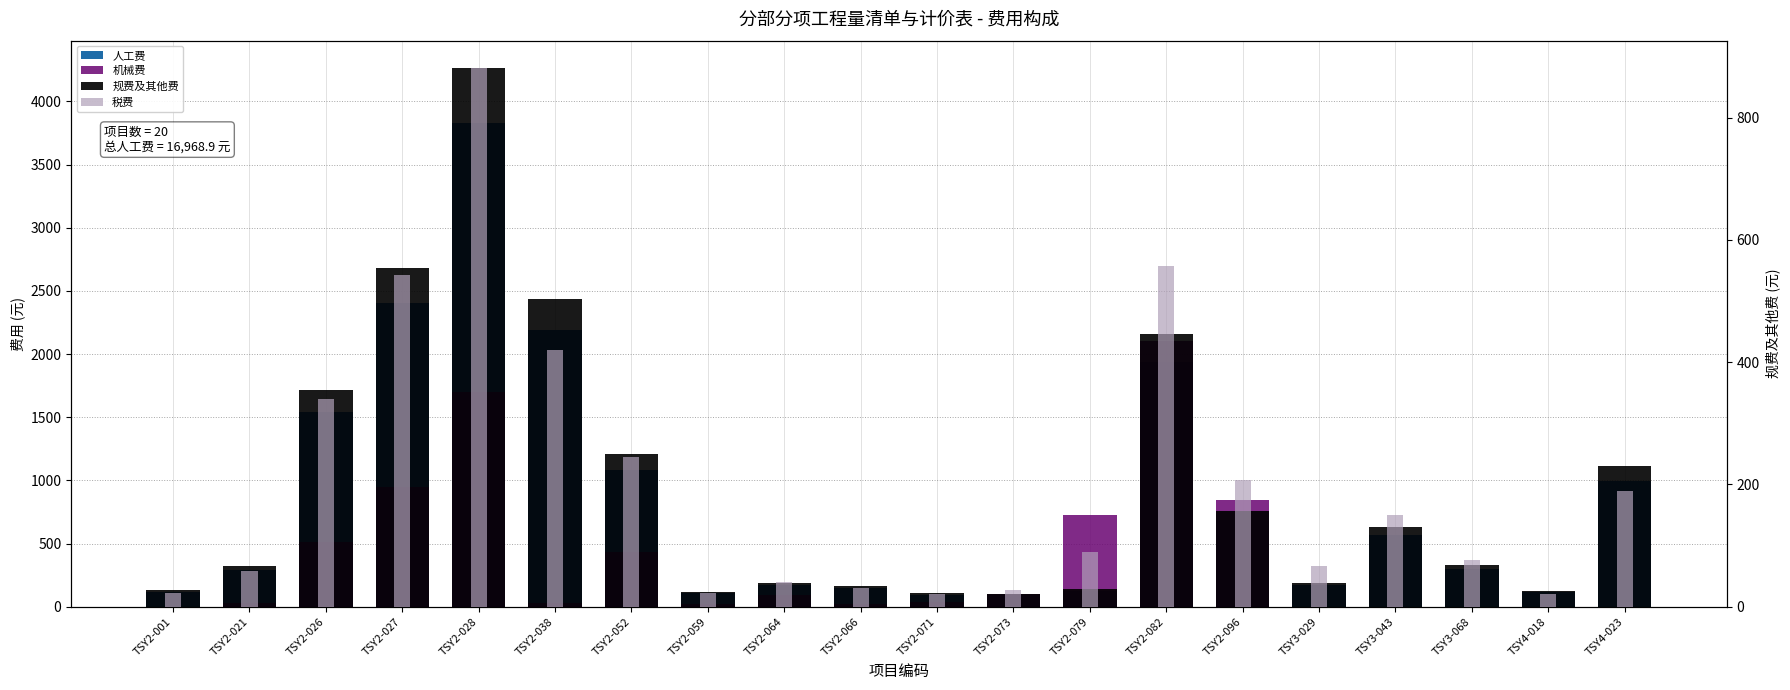

Is the value of 人工费 at TSY2-071 greater than the value of 规费及其他费 at TSY2-059?

No